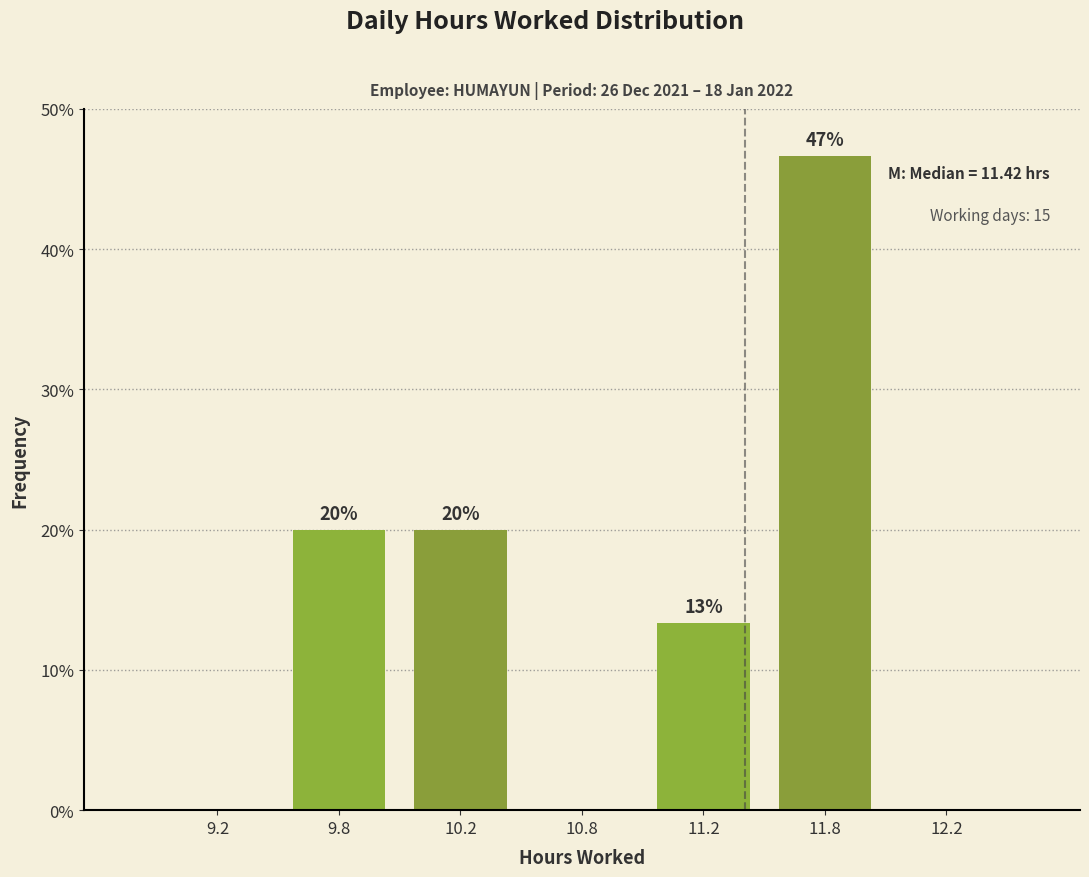

At which label does the data first exceed 13?

9.8